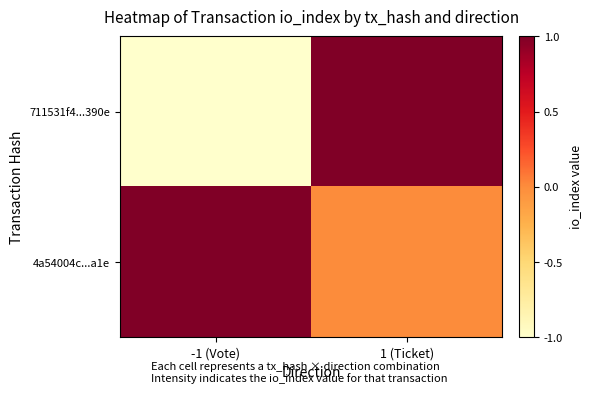

At which category is the sum across all series the highest?

1 (Ticket)